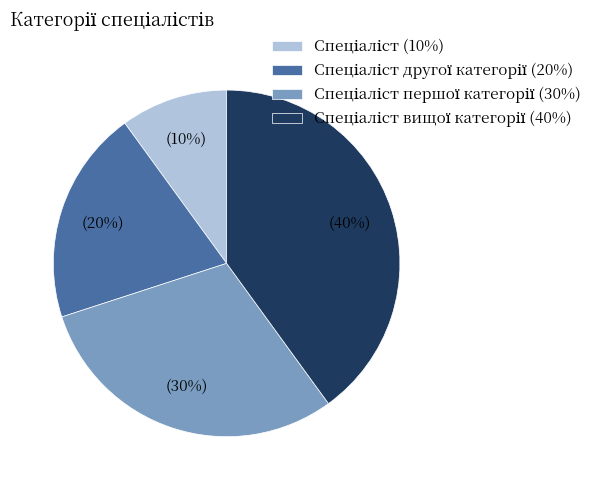

Does any single category account for the majority?

No